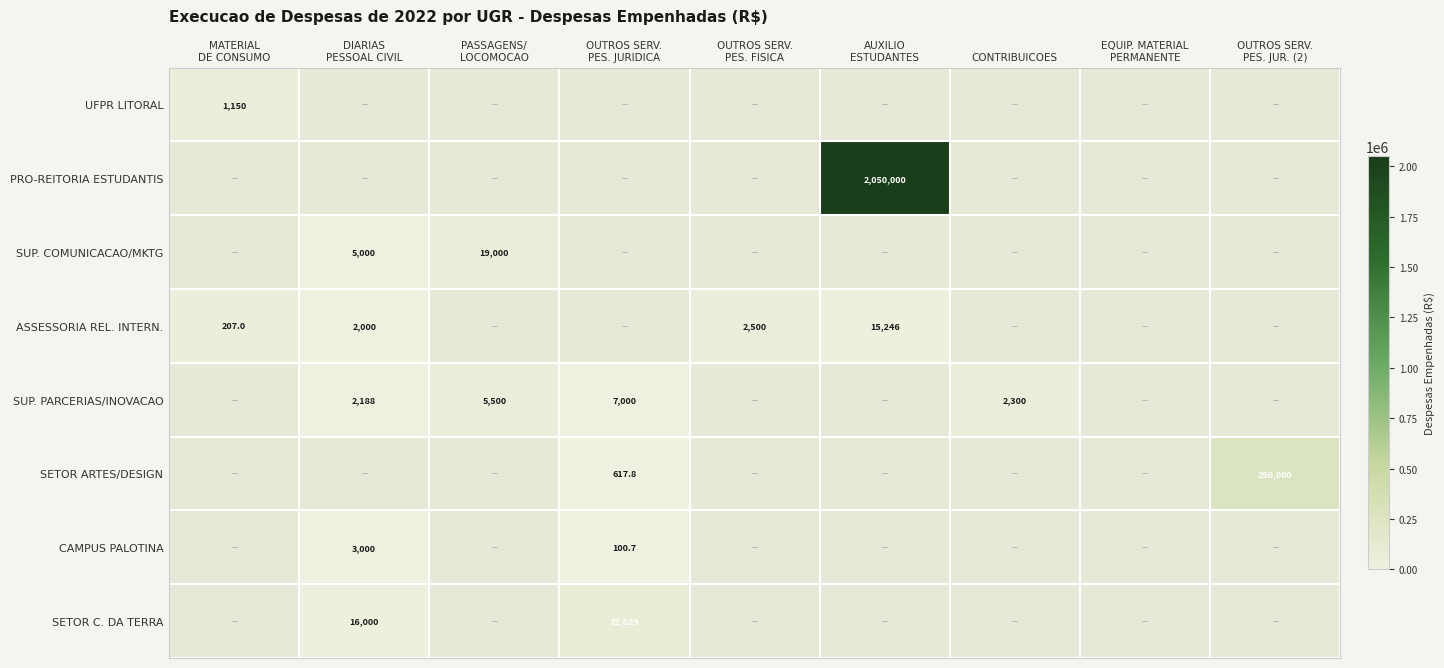

Which category has the lowest value in the SETOR ARTES/DESIGN series?

MATERIAL DE CONSUMO